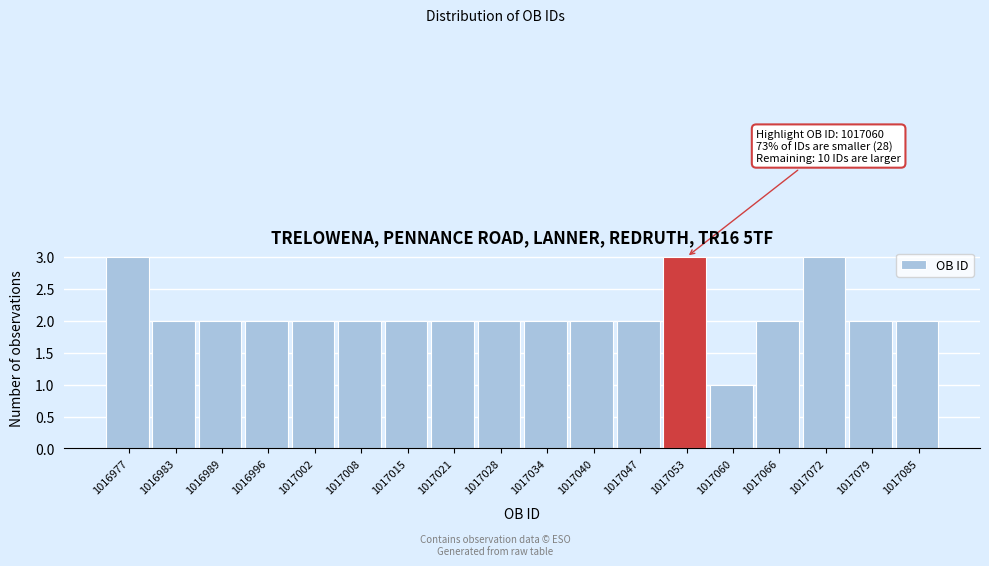

Reading left to right, what are all the values shown in this chart?

1016977=3	1016983=2	1016989=2	1016996=2	1017002=2	1017008=2	1017015=2	1017021=2	1017028=2	1017034=2	1017040=2	1017047=2	1017053=3	1017060=1	1017066=2	1017072=3	1017079=2	1017085=2